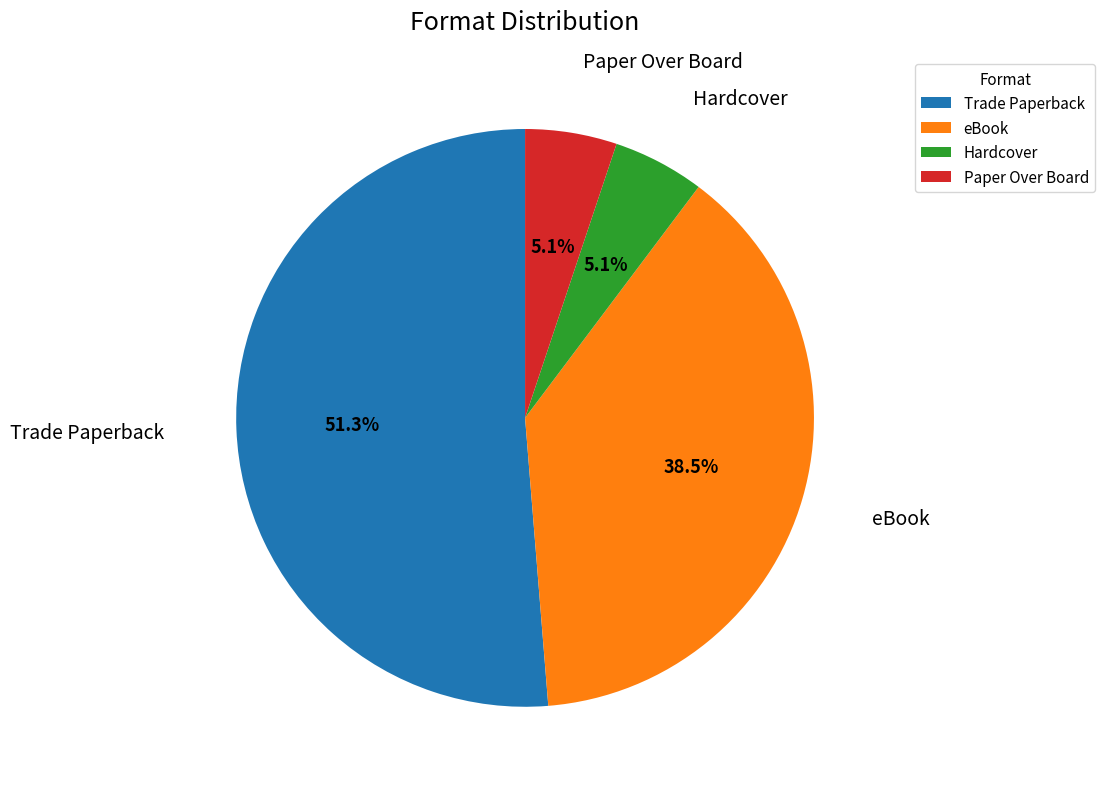

To the nearest percent, what is the average slice percentage?

25%